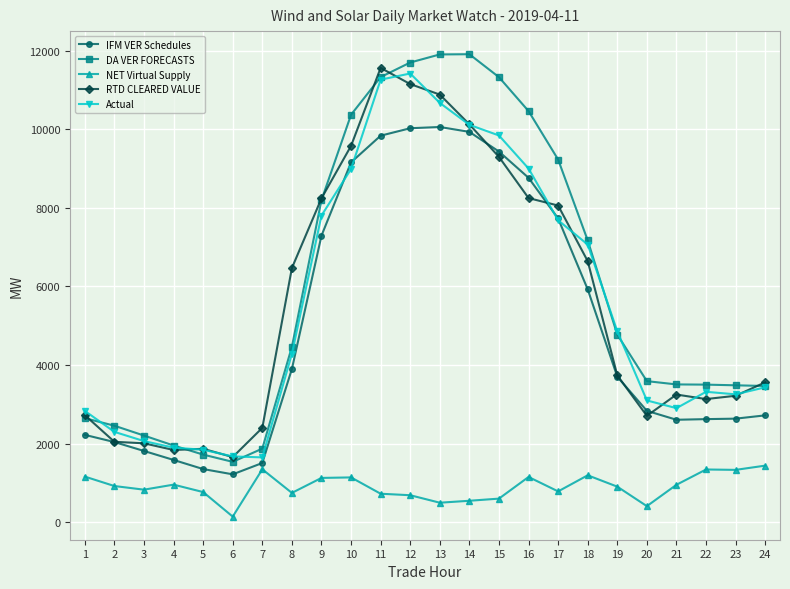

True or false: IFM VER Schedules has more than 0 interior local peaks.

True